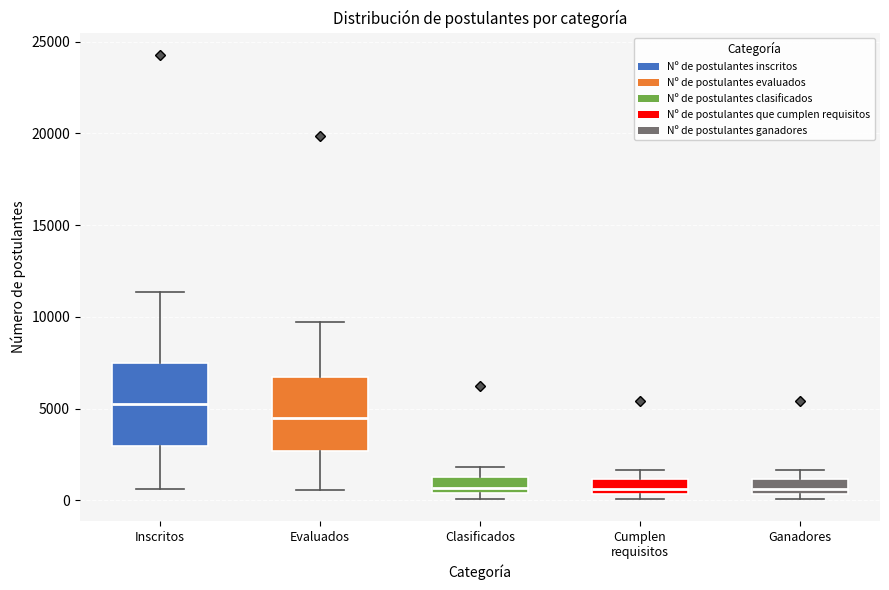

Reading left to right, transcribe this box plot: for each box, give where its median line is, the range the box spans, and where its two whiskers end, as read against the y-axis. The values are not printed on the chart, so give them approximately, as read against the axis.

Inscritos: median 5500, box 3000 to 7500, whiskers 500 to 11500
Evaluados: median 4500, box 2500 to 6500, whiskers 500 to 9500
Clasificados: median 500 (just above the box's lower edge), box 500 to 1000, whiskers 0 to 2000
Cumplen requisitos: median 500 (just above the box's lower edge), box 500 to 1000, whiskers 0 to 1500
Ganadores: median 500 (just above the box's lower edge), box 500 to 1000, whiskers 0 to 1500